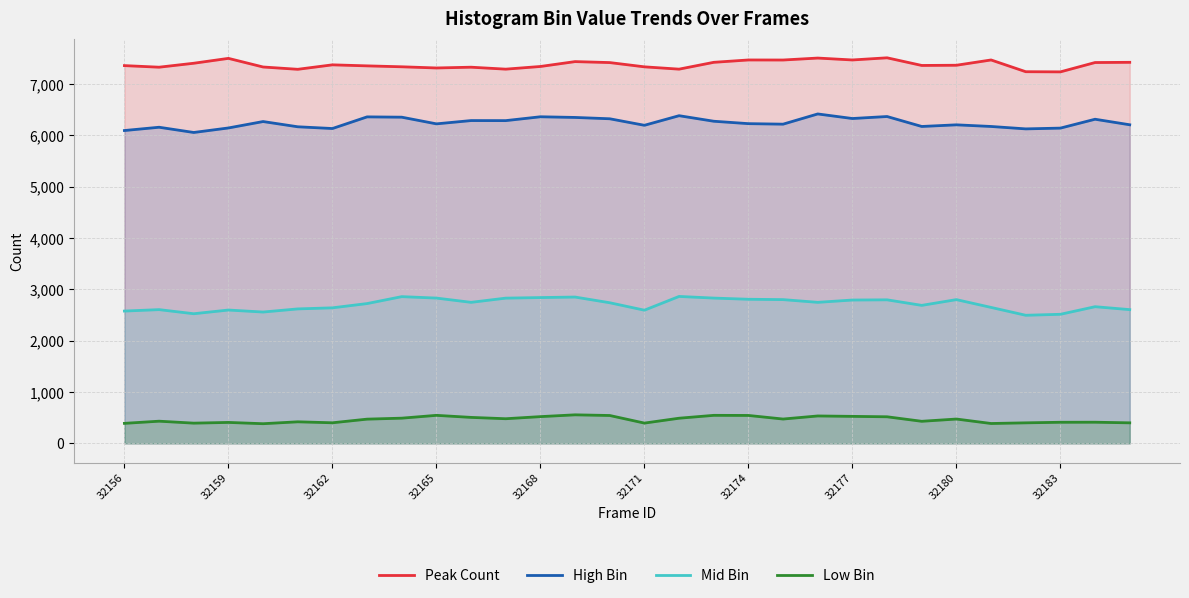

What is the total value across all series at 32177?

17120